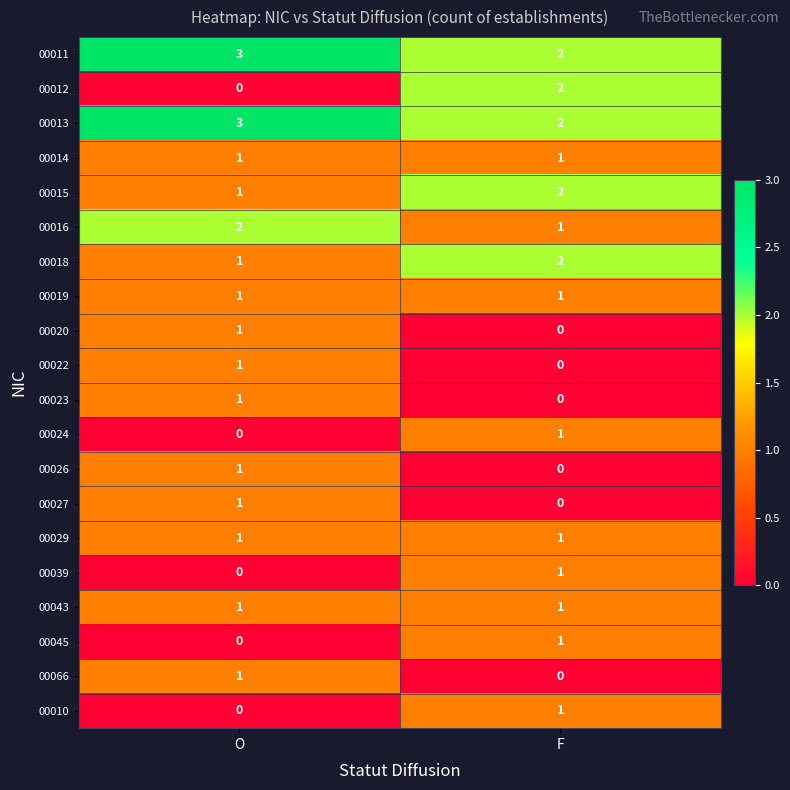

The value of 00024 at O is 0. True or false?

True